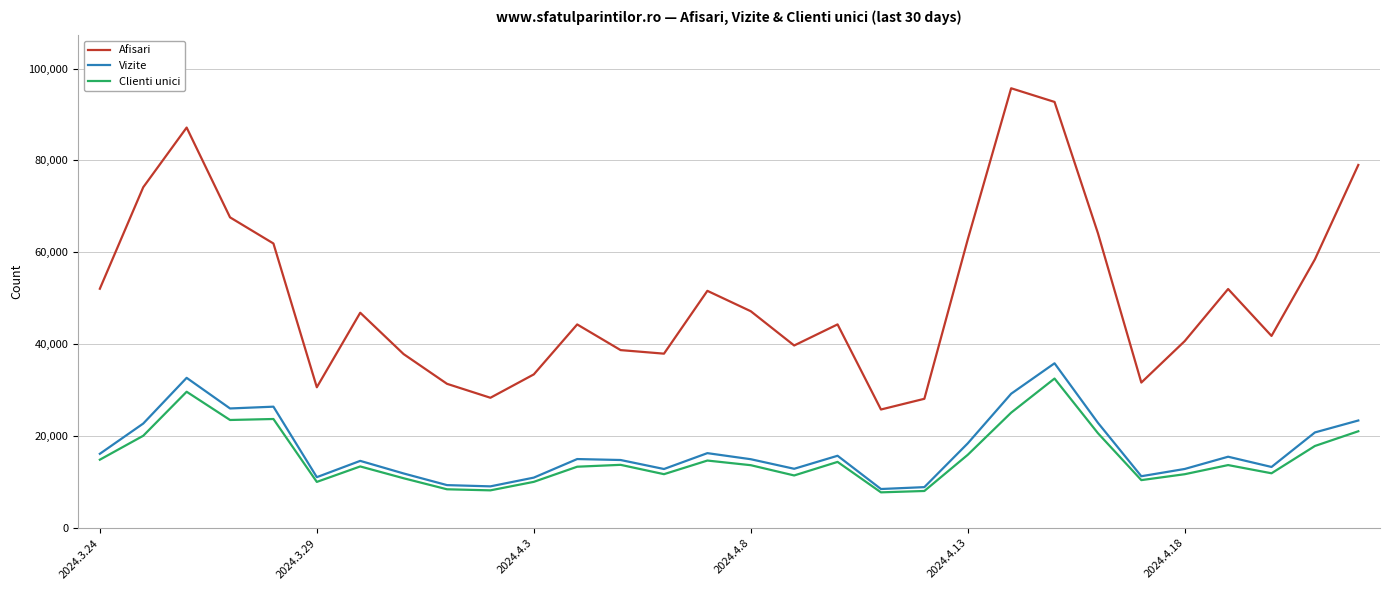

What is the minimum value for Clienti unici?

7765